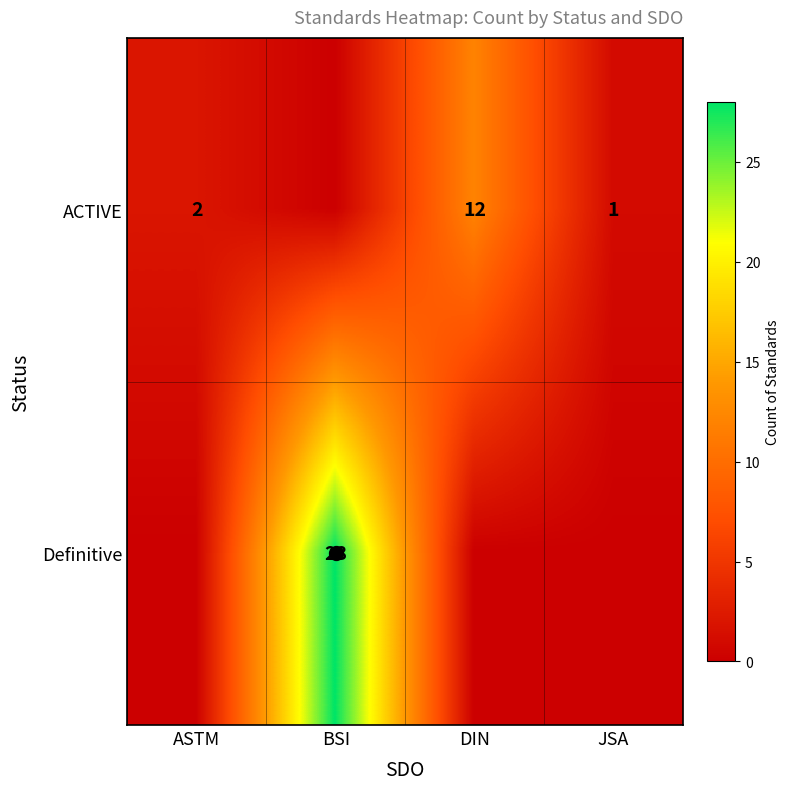

What is the difference between the maximum and minimum values in the ACTIVE series?

12